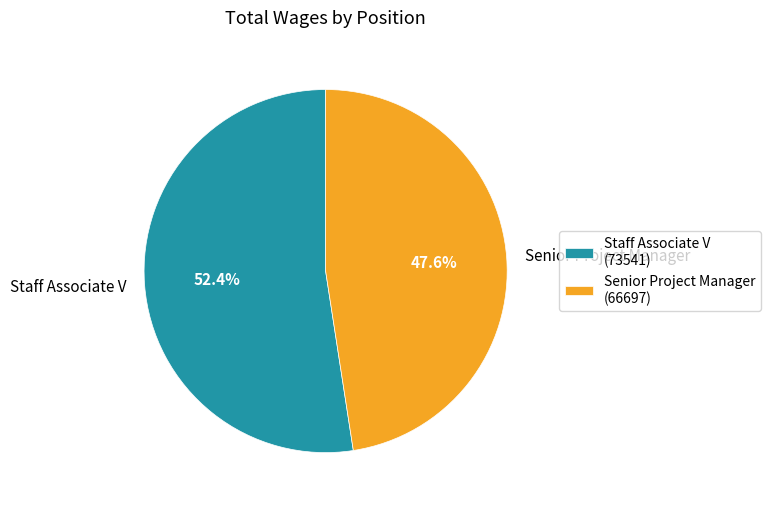

Combined, what portion of the pie is Staff Associate V and Senior Project Manager?

100.0%